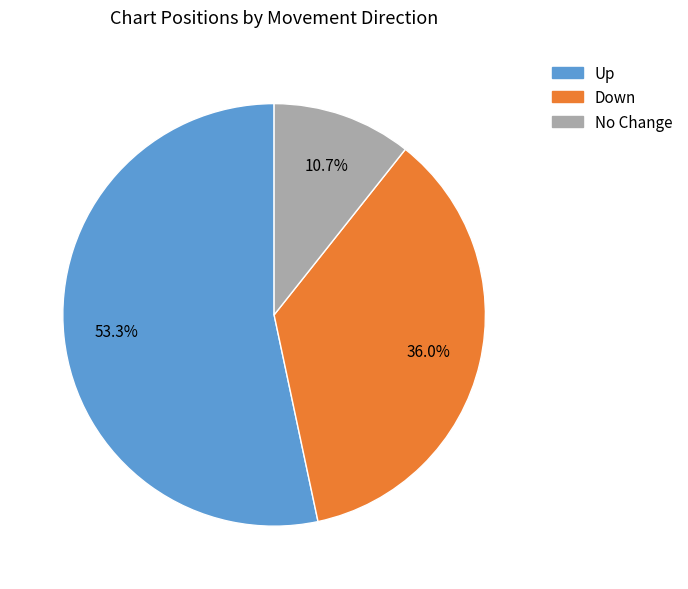

Which slice is the smallest?

No Change